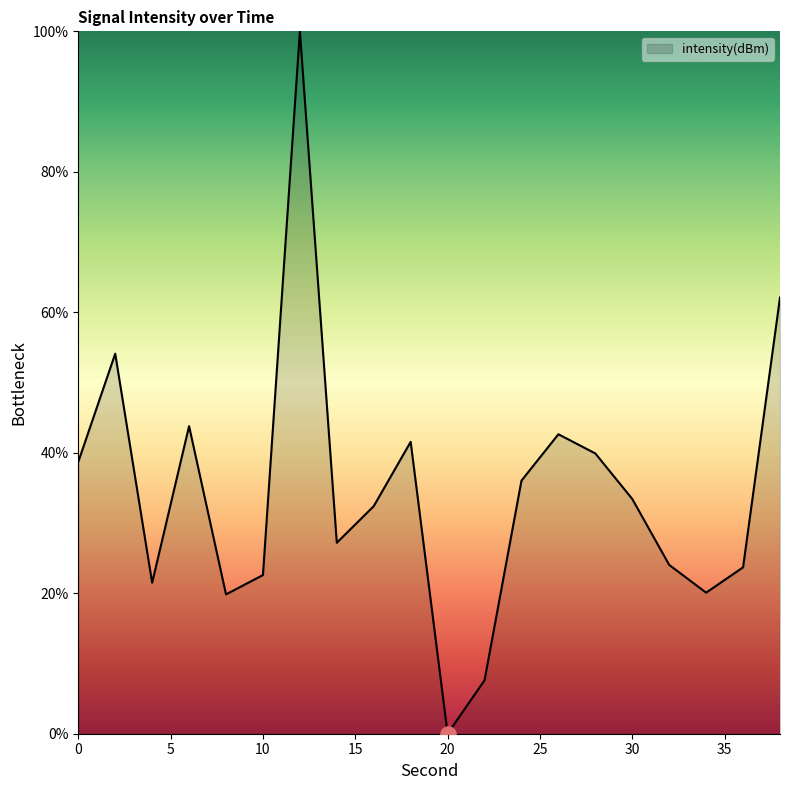

What is the maximum value shown in the chart?

100.0